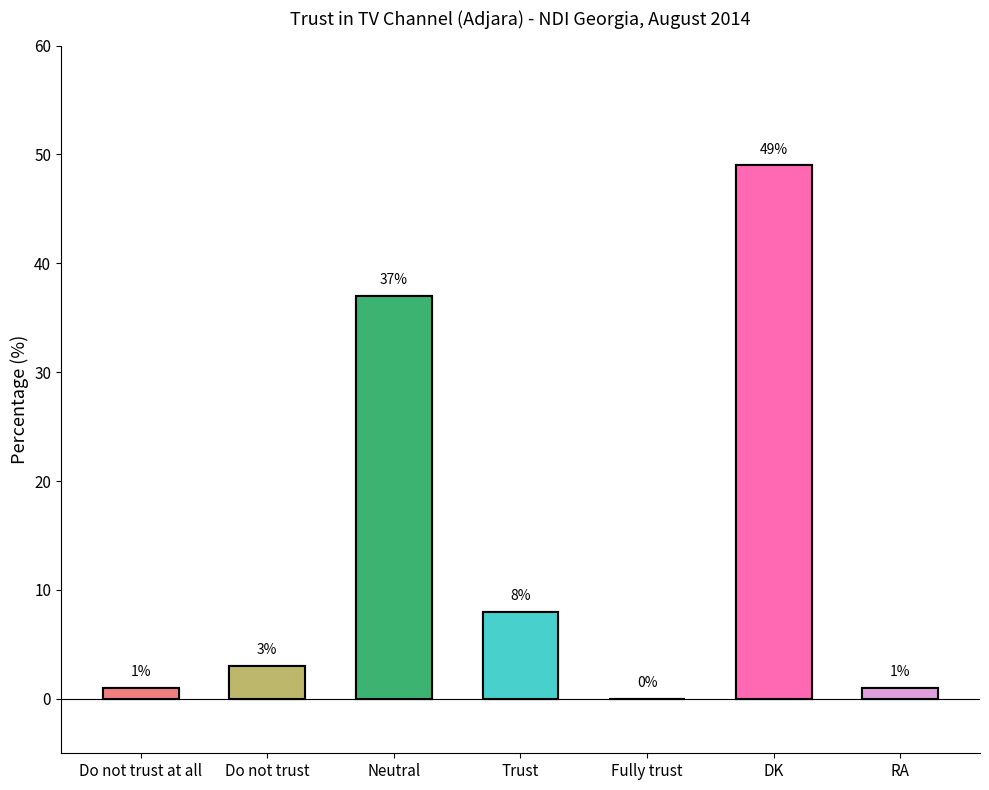

What is the label of the 5th bar from the right?

Neutral